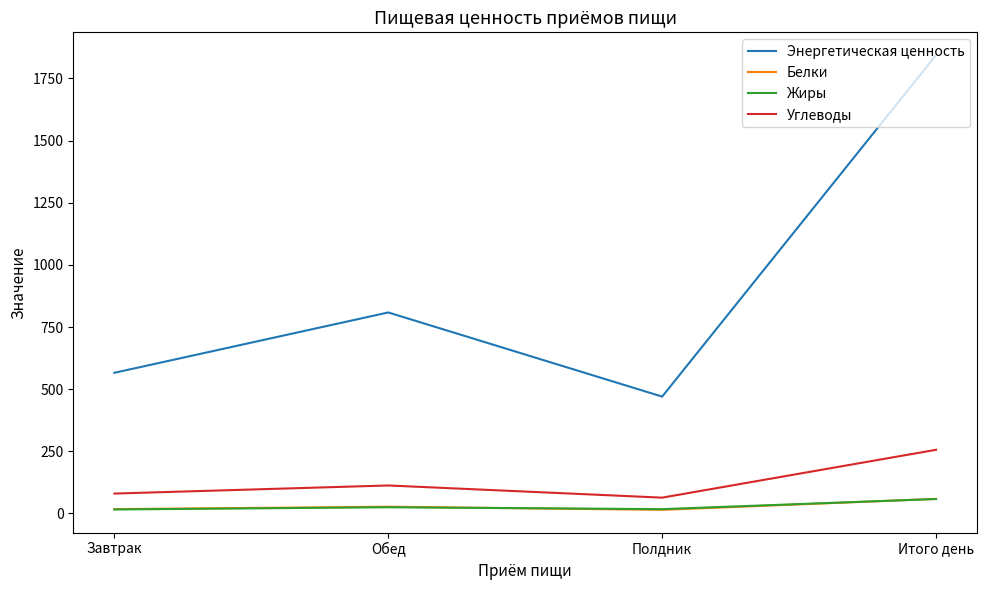

True or false: Энергетическая ценность has a value of 808.5 at Обед.

True